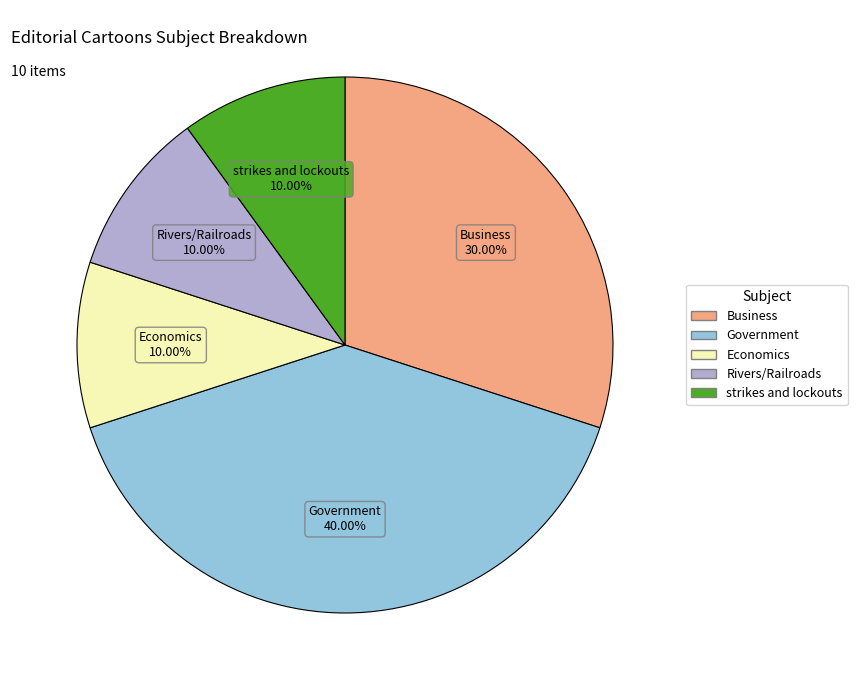

How many segments does this pie chart have?

5